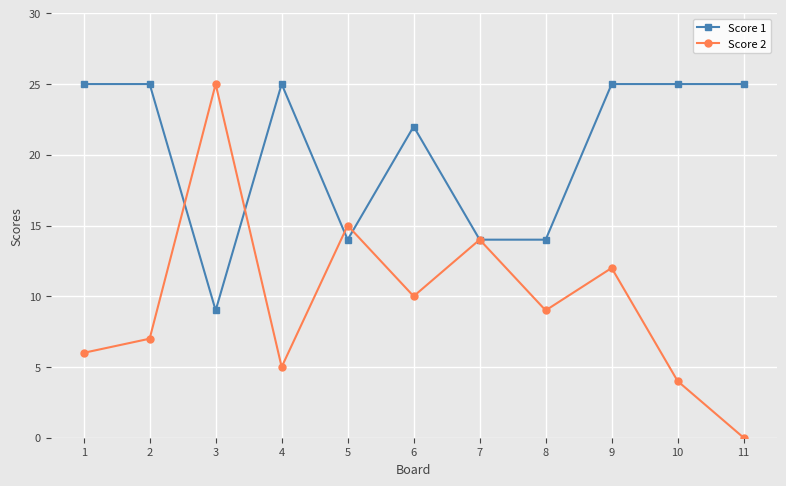

Is this an area chart (filled region under the line)?

No